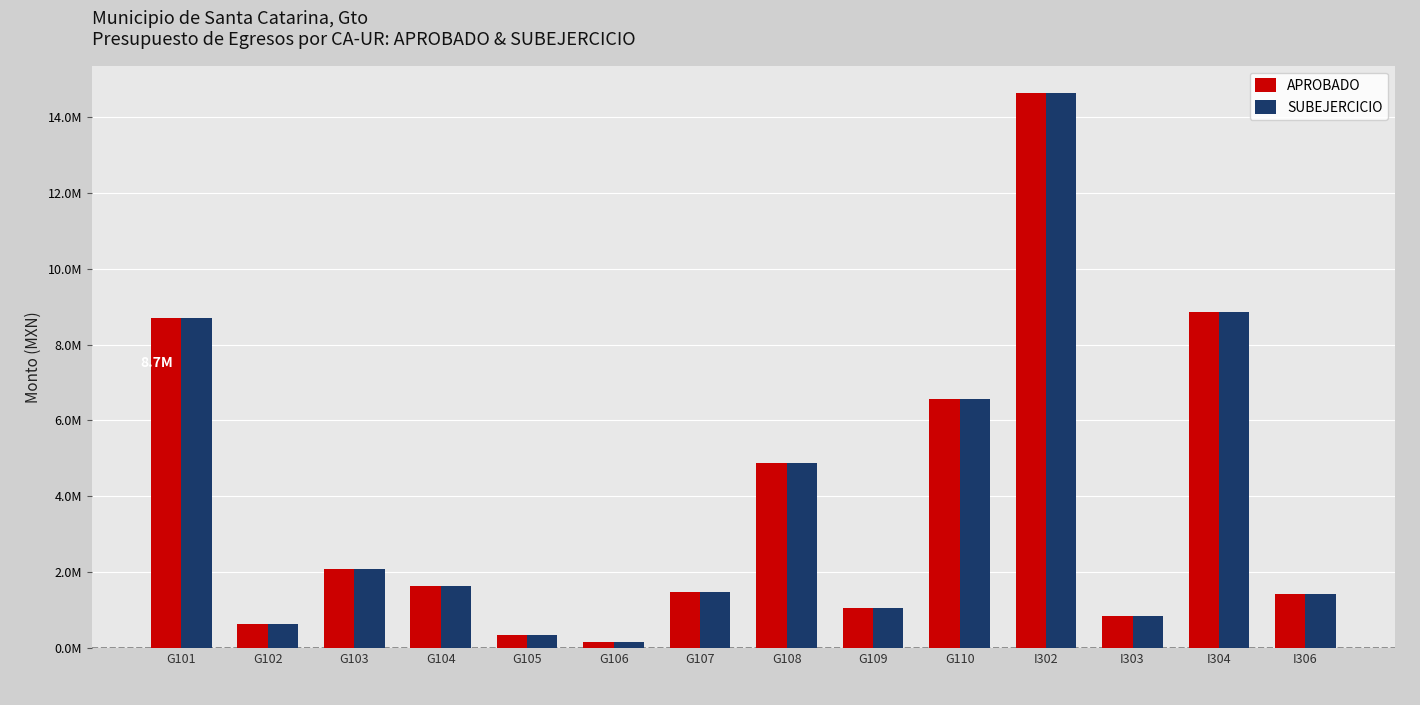

True or false: APROBADO has a value of 1431171.0 at I306.

True